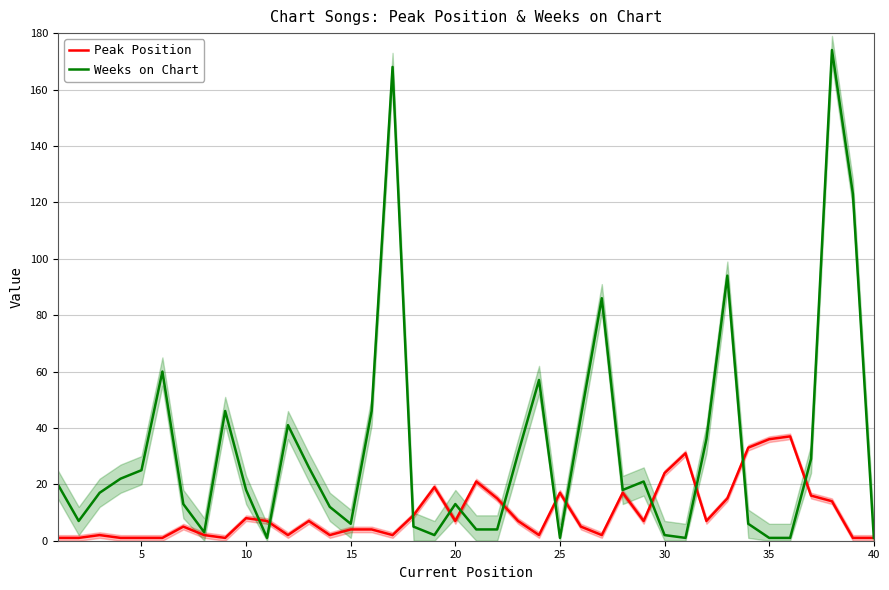

What is the difference between the maximum and minimum values in the Peak Position series?

36